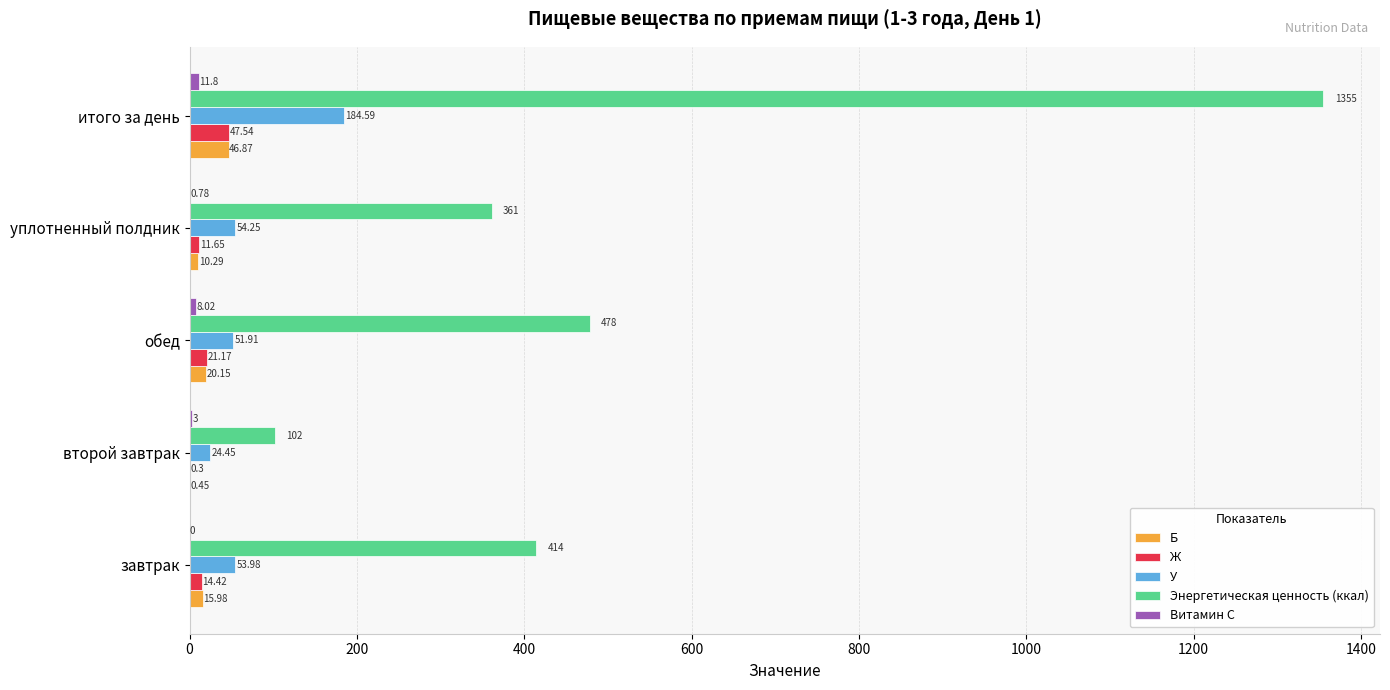

Is the value of У at обед greater than the value of Б at второй завтрак?

Yes